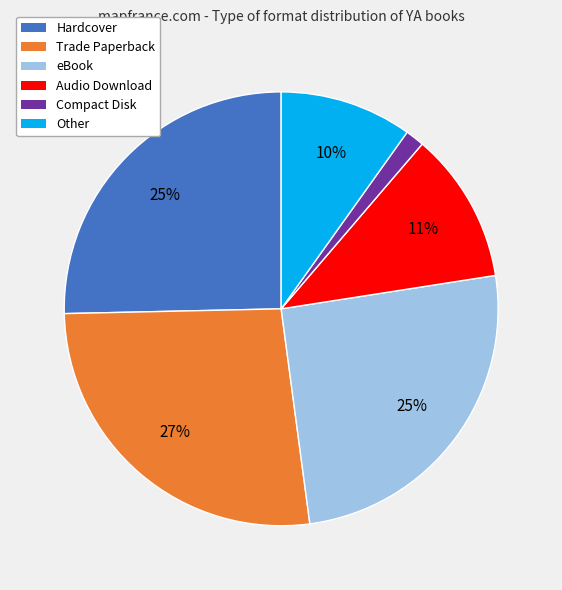

To the nearest percent, what portion does Compact Disk represent?

1%